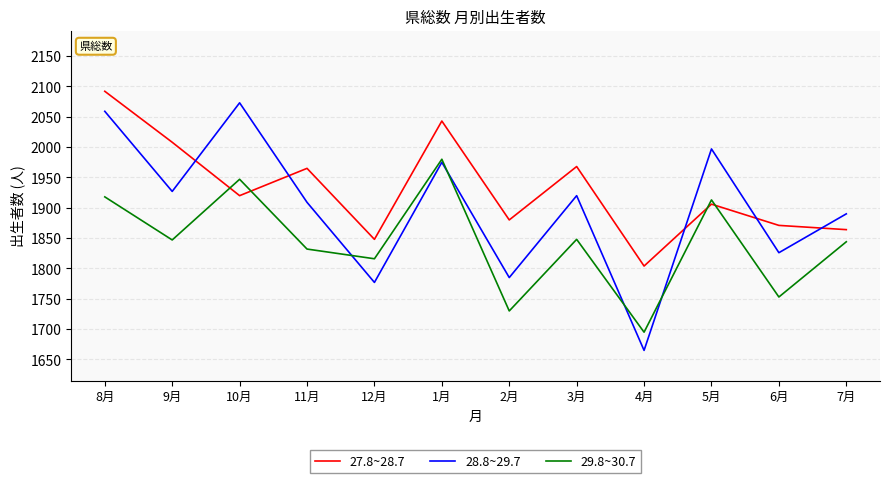

How many intersections are there between 29.8~30.7 and 28.8~29.7?

4